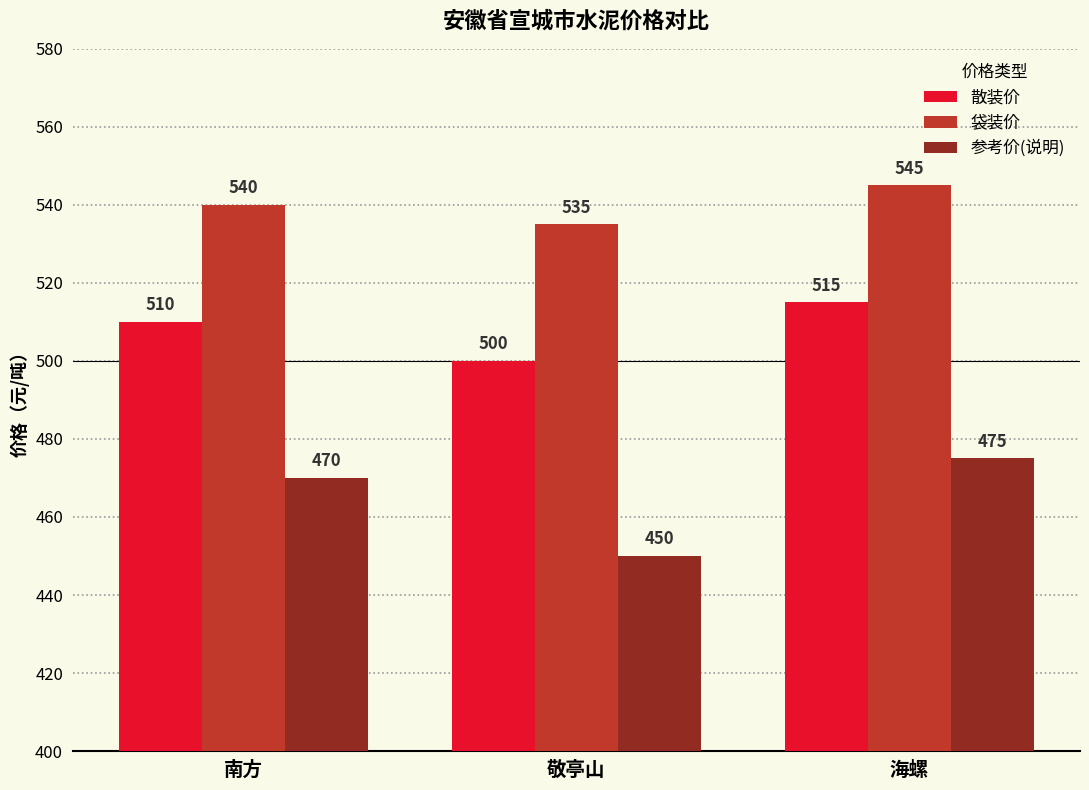

What is the spread (max minus min) of values at 南方?

70